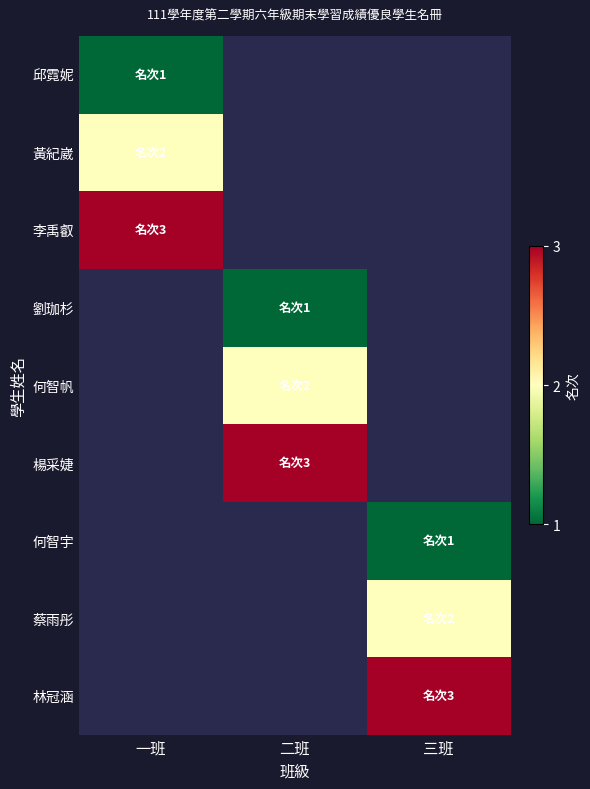

Which label corresponds to the smallest value in the chart?

一班